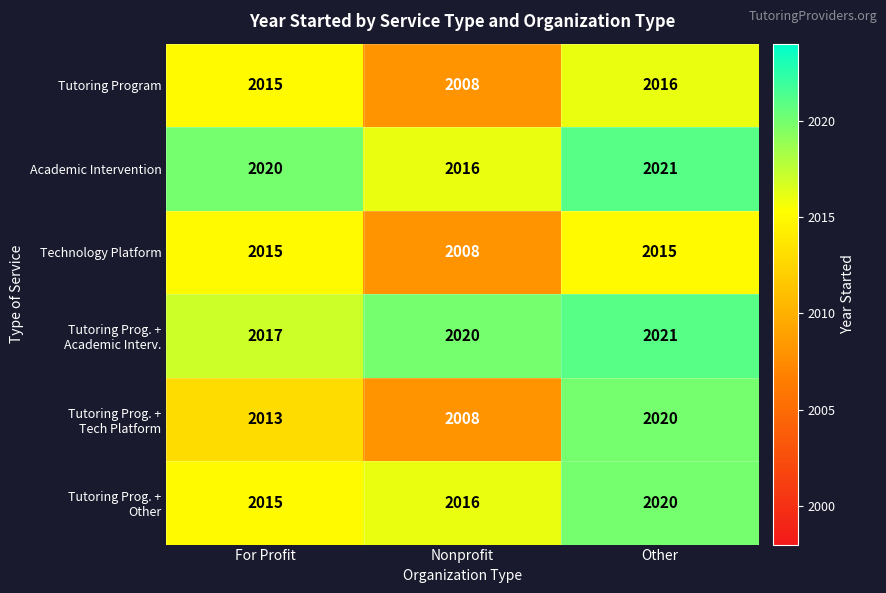

How many data points does each series have?

3